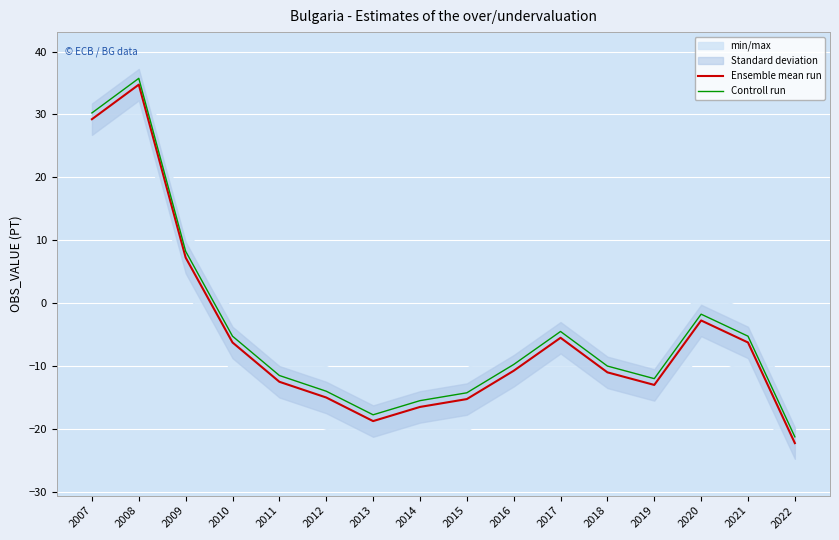

At which category does Ensemble mean run reach its first local valley?

2013